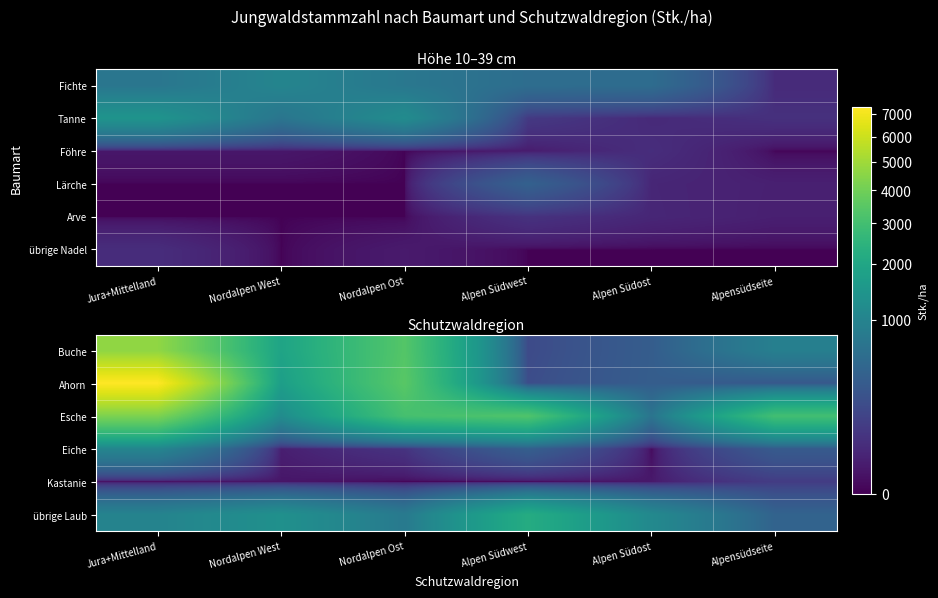

Is the value of Buche at Alpen Südwest greater than the value of Kastanie at Alpen Südwest?

Yes